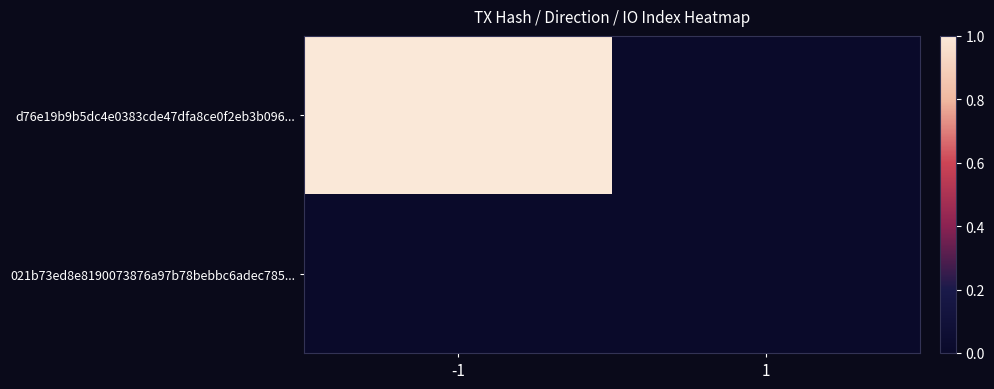

Reading left to right, what are all the values shown in this chart?

d76e19b9b5dc4e0383cde47dfa8ce0f2eb3b096...: -1=1	1=0
021b73ed8e8190073876a97b78bebbc6adec785...: -1=0	1=0